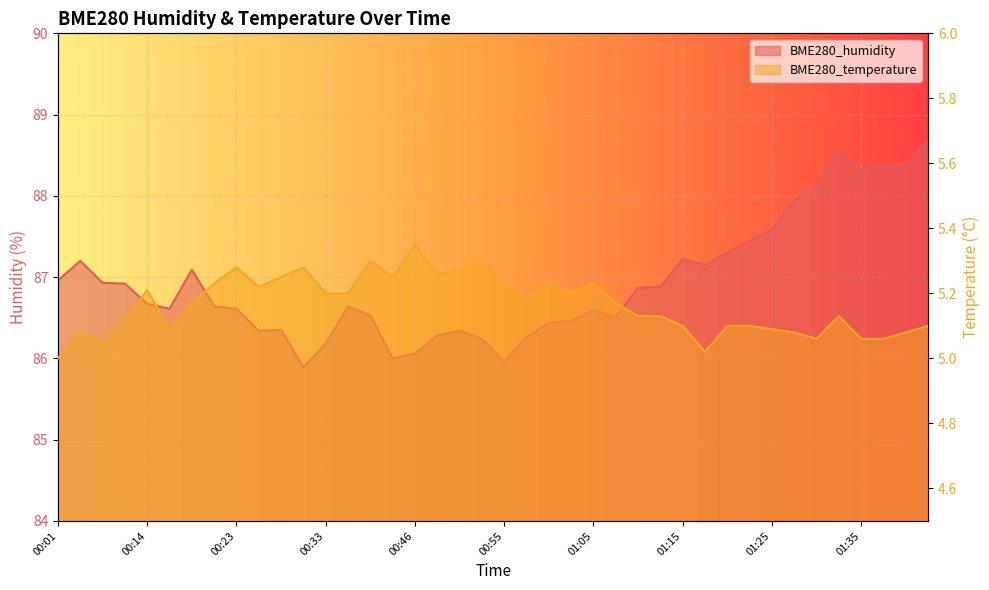

How many distinct data groups are displayed?

2